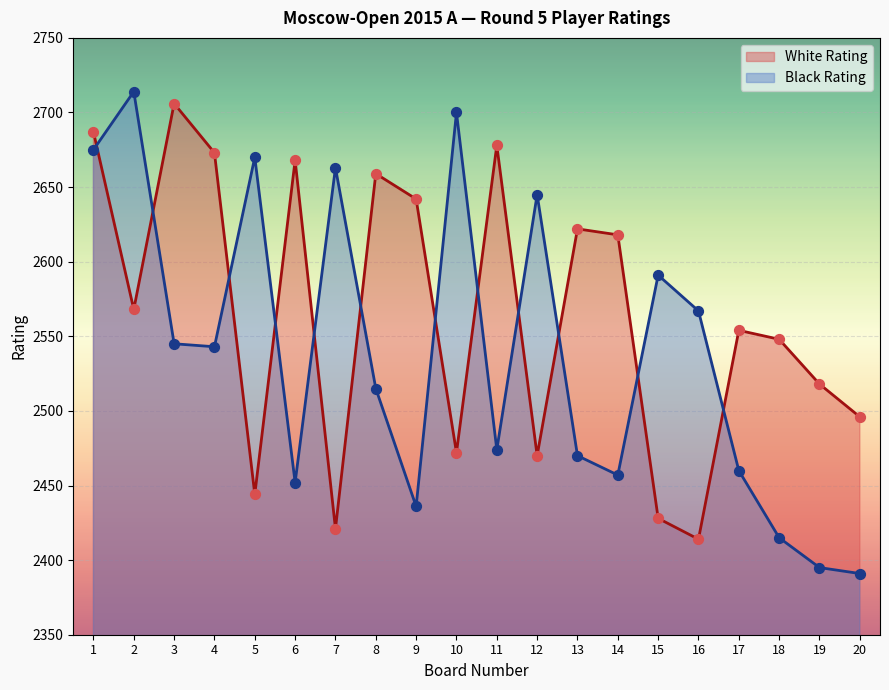

At how many categories does at least one series exceed 2459?

20